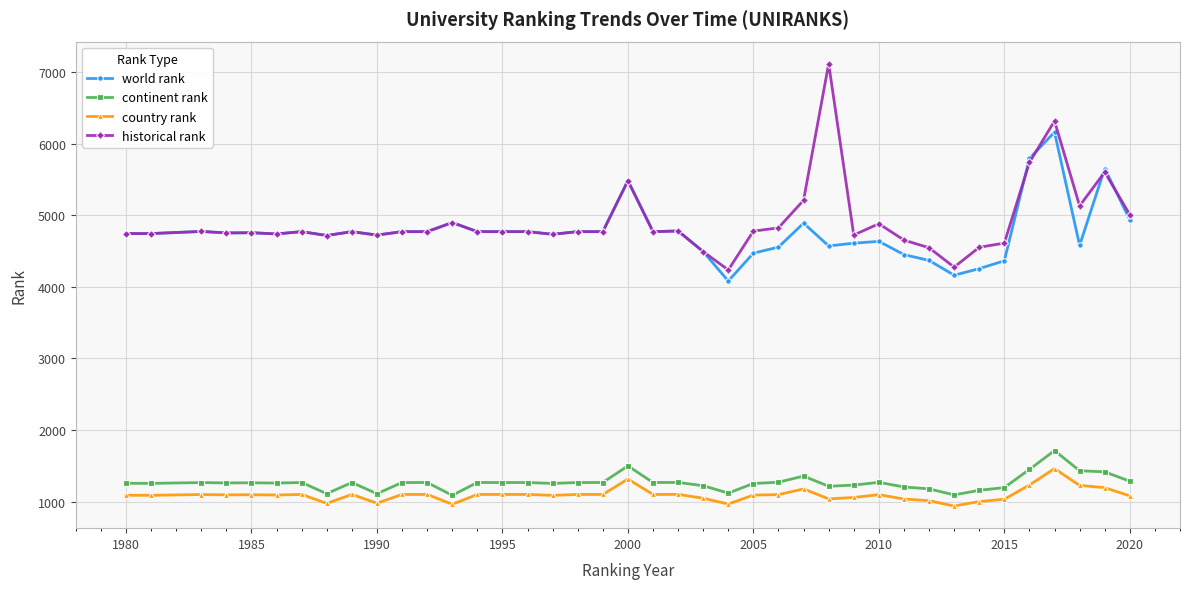

Which series has the largest range (max minus min)?

historical rank